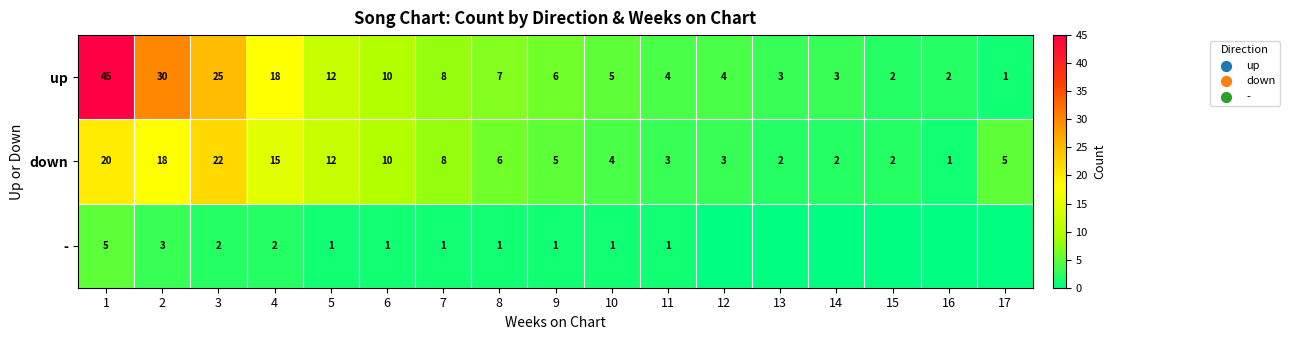

At which label is up closest to 23?

3